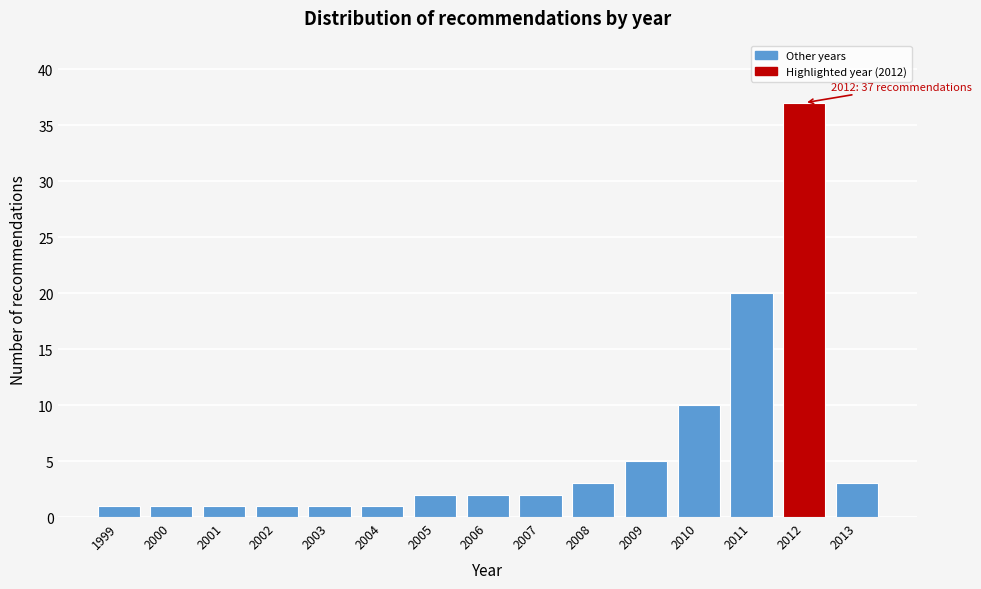

Reading right to left, list all the values displayed in this chart.

3	37	20	10	5	3	2	2	2	1	1	1	1	1	1